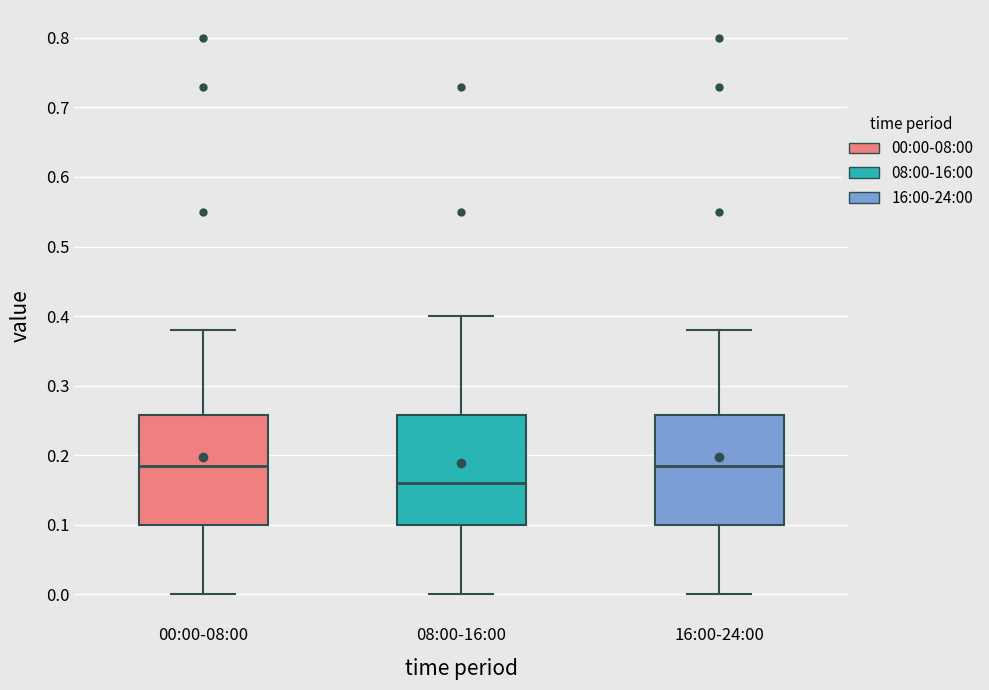

Reading left to right, transcribe this box plot: for each box, give where its median line is, the range the box spans, and where its two whiskers end, as read against the y-axis. The values are not printed on the chart, so give them approximately, as read against the axis.

00:00-08:00: median 0.19, box 0.10 to 0.26, whiskers 0.00 to 0.38
08:00-16:00: median 0.16, box 0.10 to 0.26, whiskers 0.00 to 0.40
16:00-24:00: median 0.19, box 0.10 to 0.26, whiskers 0.00 to 0.38